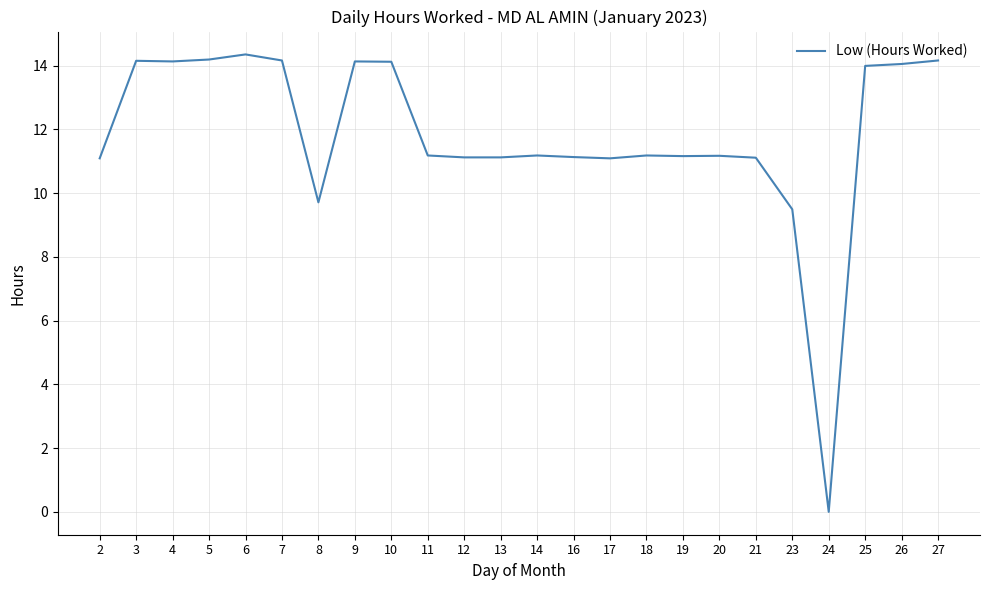

The value at 14 is 11.2. True or false?

True